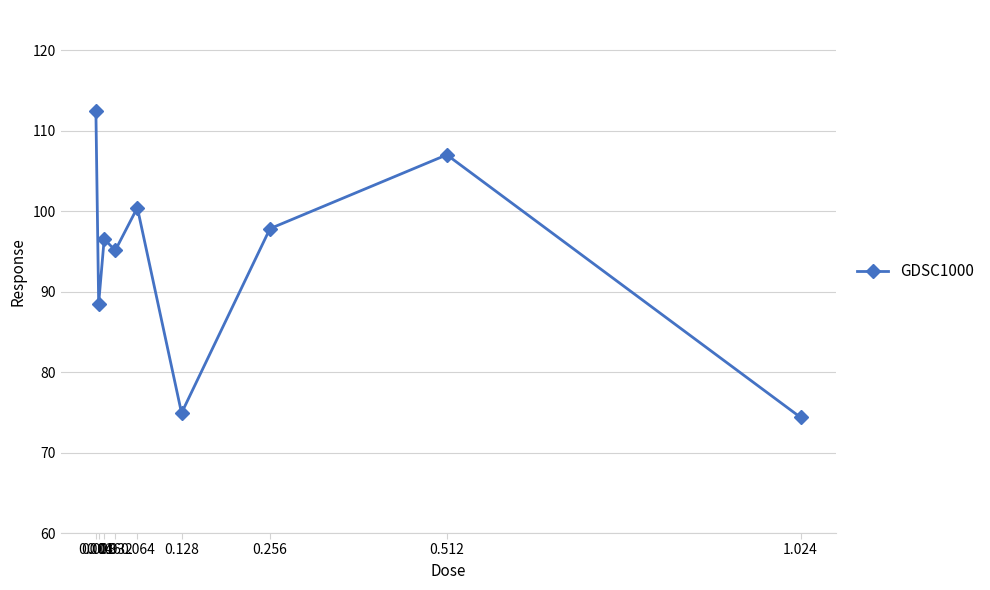

What is the value of the 9th point from the left?

74.4